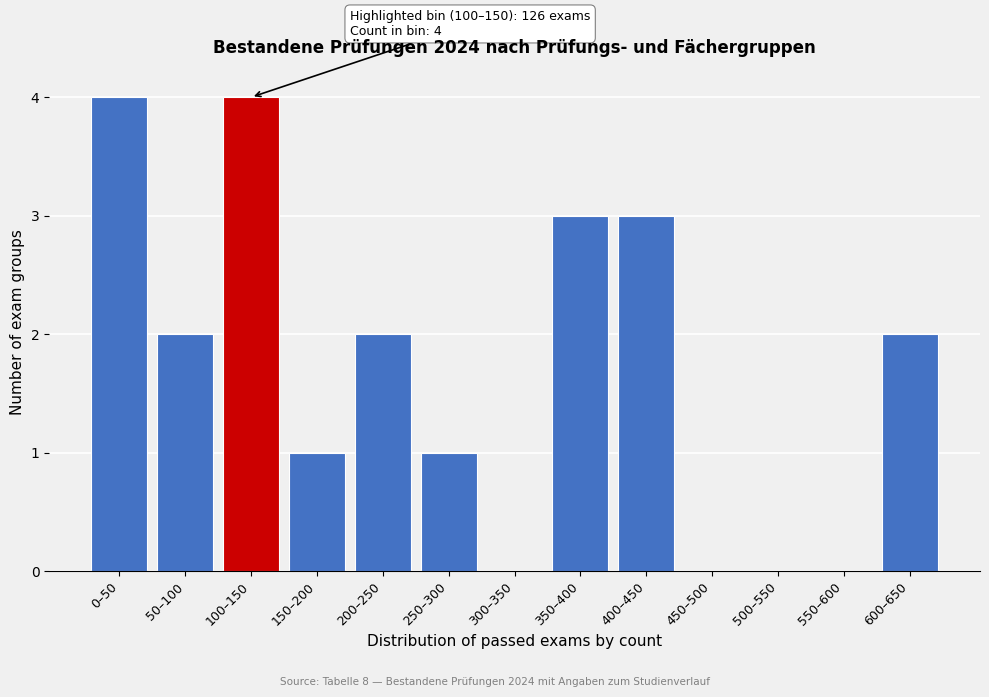

Reading left to right, what are all the values shown in this chart?

0–50=4	50–100=2	100–150=4	150–200=1	200–250=2	250–300=1	300–350=0	350–400=3	400–450=3	450–500=0	500–550=0	550–600=0	600–650=2